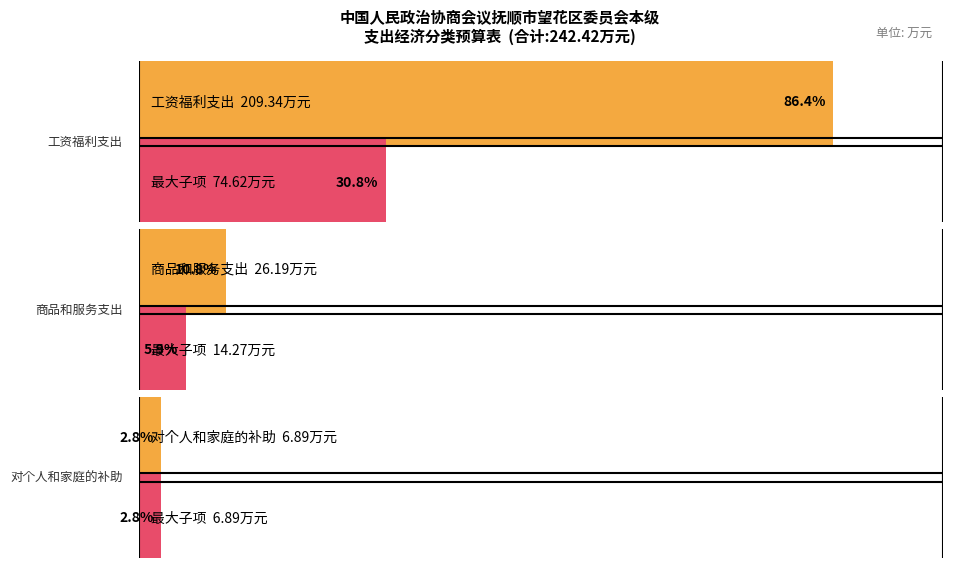

At which category does the chart reach its minimum across all series?

对个人和家庭的补助